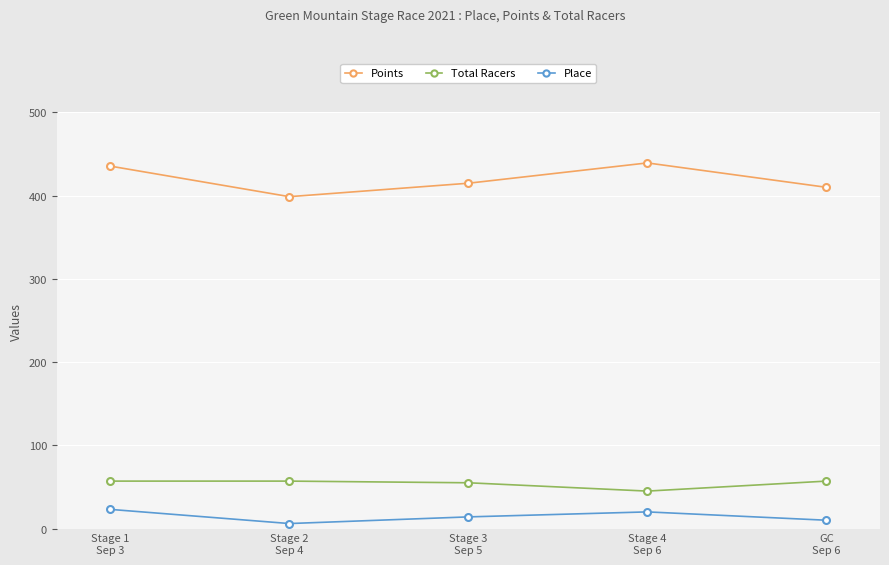

At Stage 2
Sep 4, list the series in order from smallest to largest.

Place, Total Racers, Points